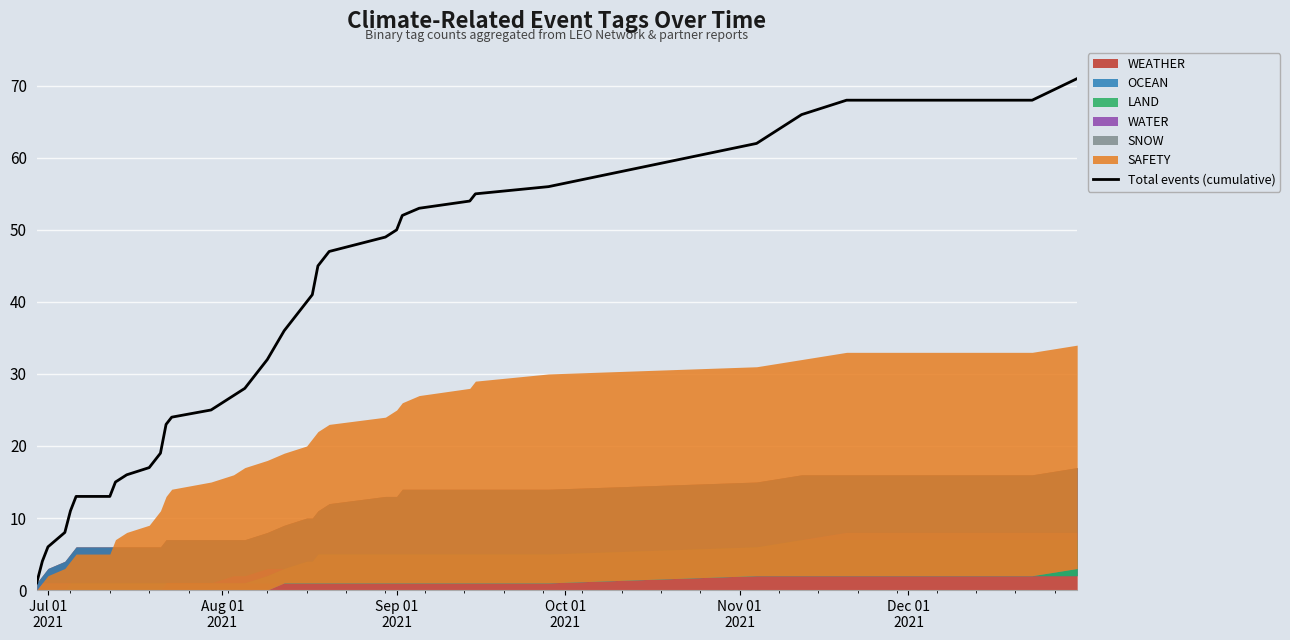

What is the maximum value for Total events (cumulative)?

71